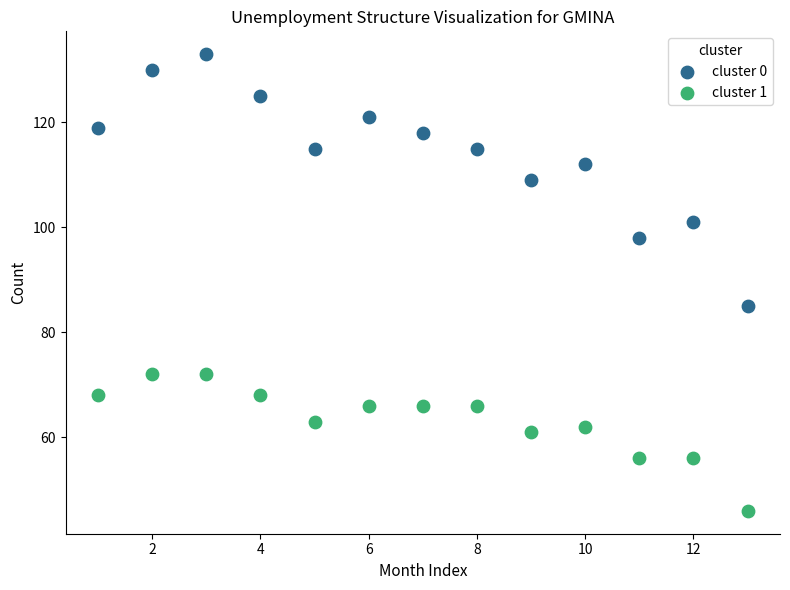

What are all the series names shown in the legend?

cluster 0, cluster 1